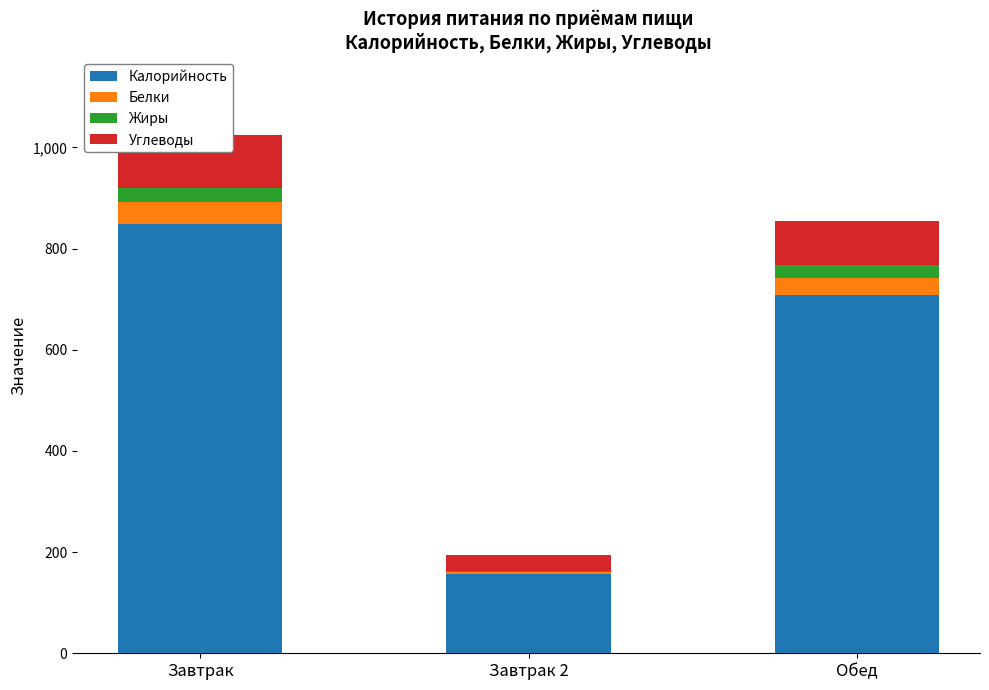

What is the difference between the Калорийность values at Обед and Завтрак 2?

551.9